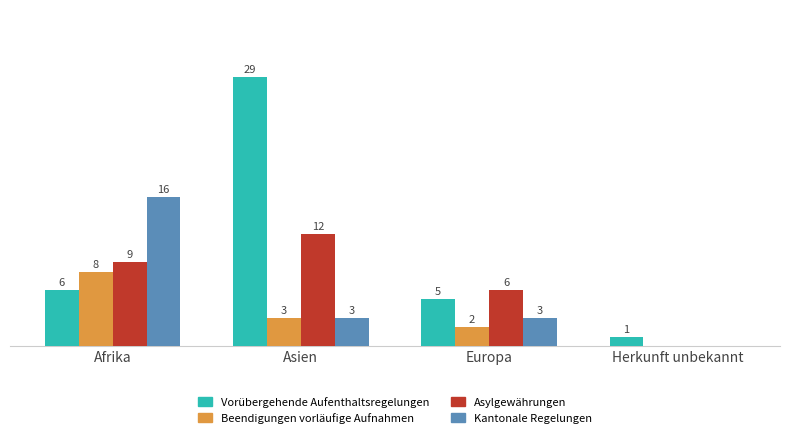

At which category is the sum across all series the highest?

Asien